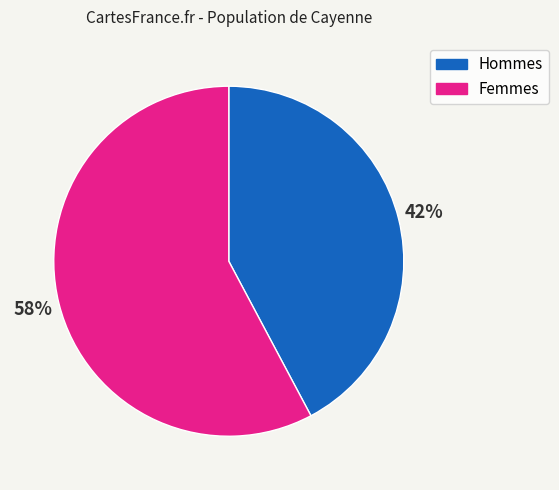

Does Hommes represent more than half of the total?

No